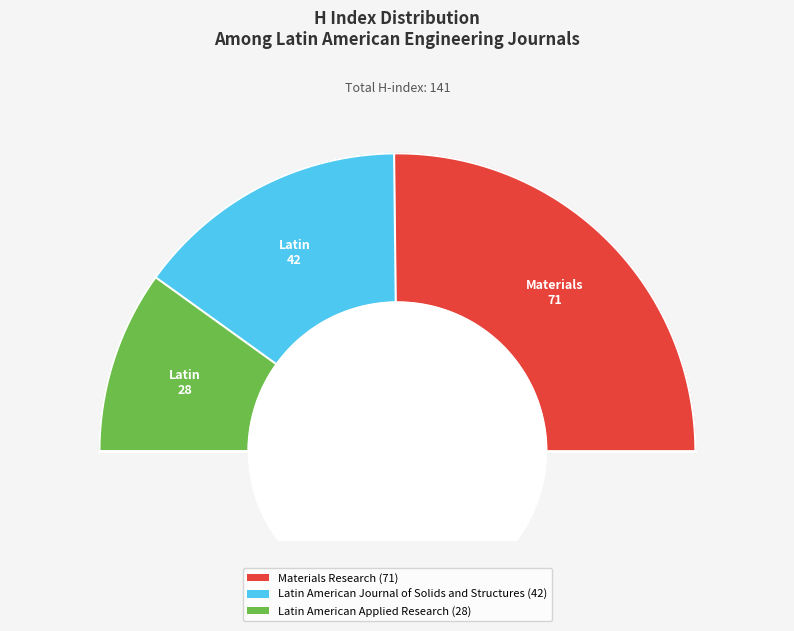

What percentage is the Latin American Journal of Solids and Structures slice, to the nearest percent?

30%